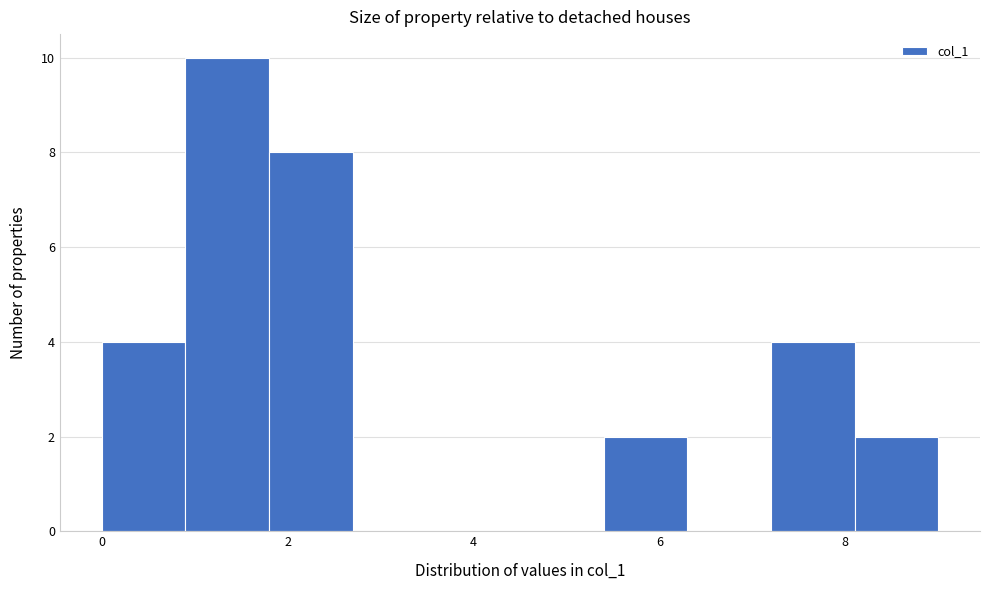

Reading left to right, list every bar in this chart as the range it spans on the x-axis followed by its height. Neither the bar edges nor the heights are printed on the chart, so give them approximately, as read against the axes.

0.0 to 0.9: 4
0.9 to 1.8: 10
1.8 to 2.7: 8
2.7 to 3.6: 0
3.6 to 4.5: 0
4.5 to 5.4: 0
5.4 to 6.3: 2
6.3 to 7.2: 0
7.2 to 8.1: 4
8.1 to 9.0: 2